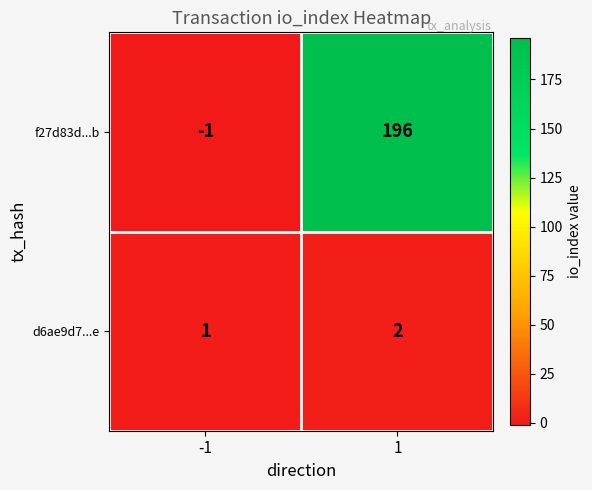

How many data points in f27d83d...b are less than 196?

1